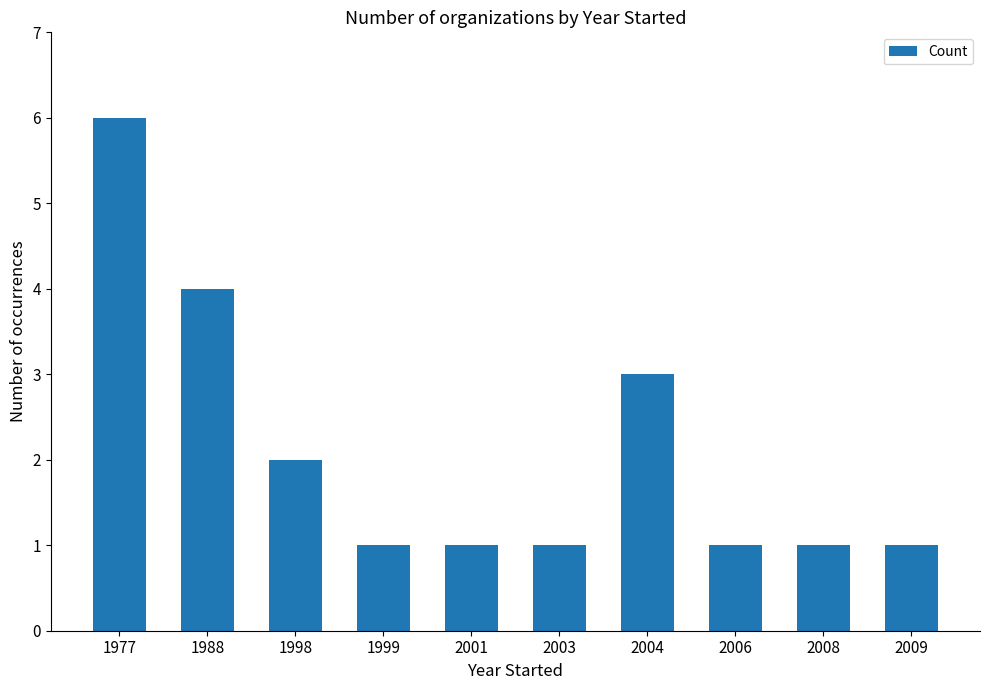

Approximately how many times larger is the value at 2008 compared to 1999?

1.0